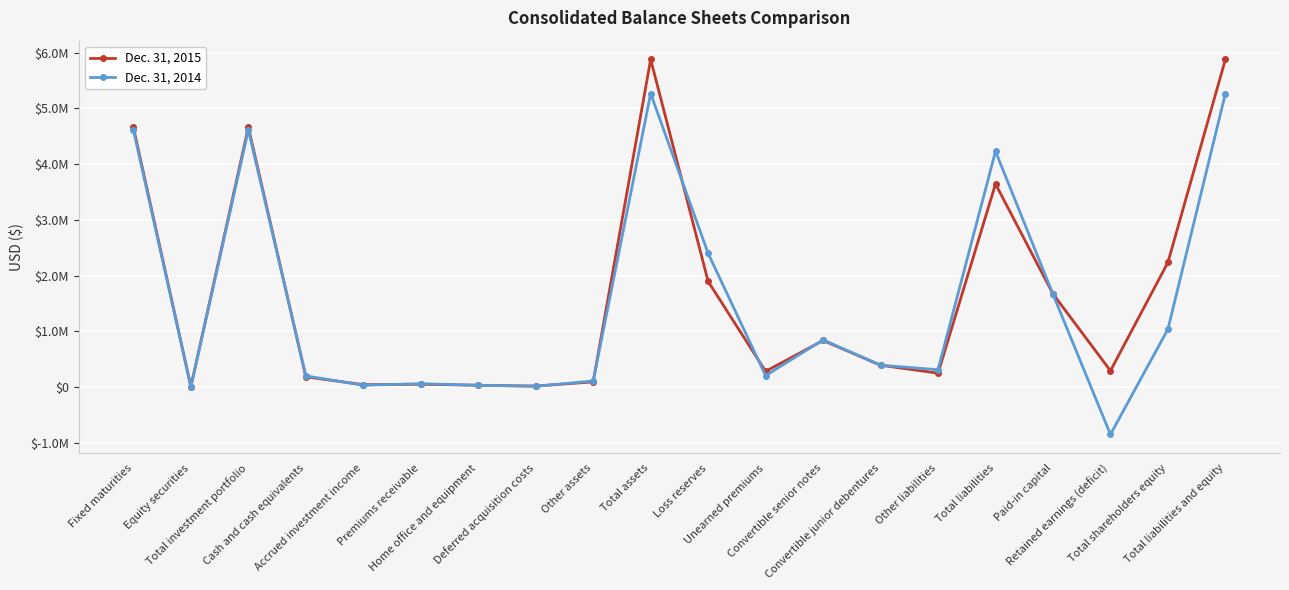

What are all the series names shown in the legend?

Dec. 31, 2015, Dec. 31, 2014